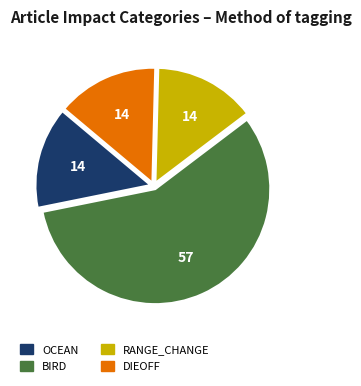

How many segments does this pie chart have?

4